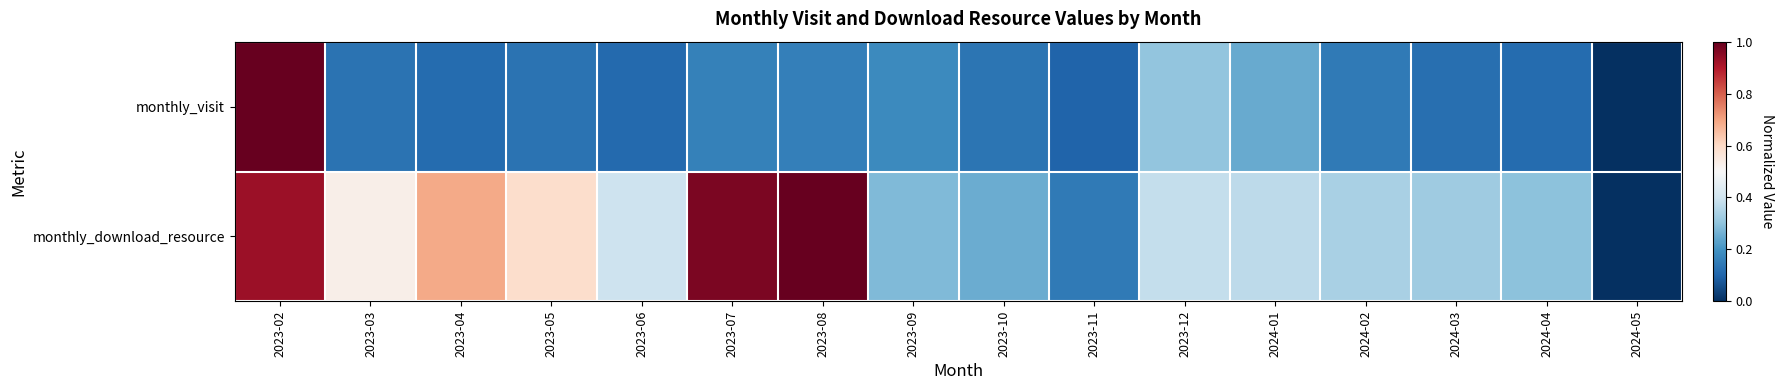

Reading right to left, list all the values displayed in this chart.

monthly_visit: 2024-05=0.0	2024-04=0.1	2024-03=0.1	2024-02=0.1	2024-01=0.2	2023-12=0.3	2023-11=0.1	2023-10=0.1	2023-09=0.2	2023-08=0.2	2023-07=0.2	2023-06=0.1	2023-05=0.1	2023-04=0.1	2023-03=0.1	2023-02=1.0
monthly_download_resource: 2024-05=0.0	2024-04=0.3	2024-03=0.3	2024-02=0.3	2024-01=0.4	2023-12=0.4	2023-11=0.1	2023-10=0.2	2023-09=0.3	2023-08=1.0	2023-07=1.0	2023-06=0.4	2023-05=0.6	2023-04=0.7	2023-03=0.5	2023-02=0.9